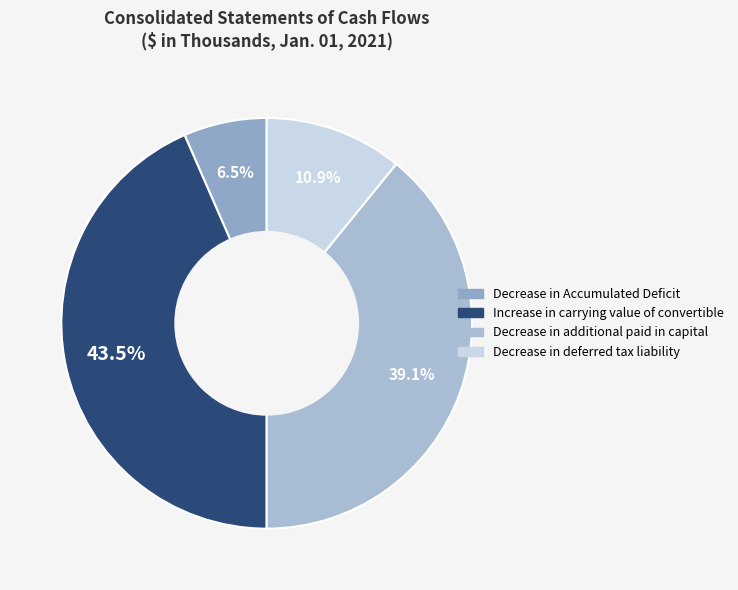

How many slices are in this pie chart?

4